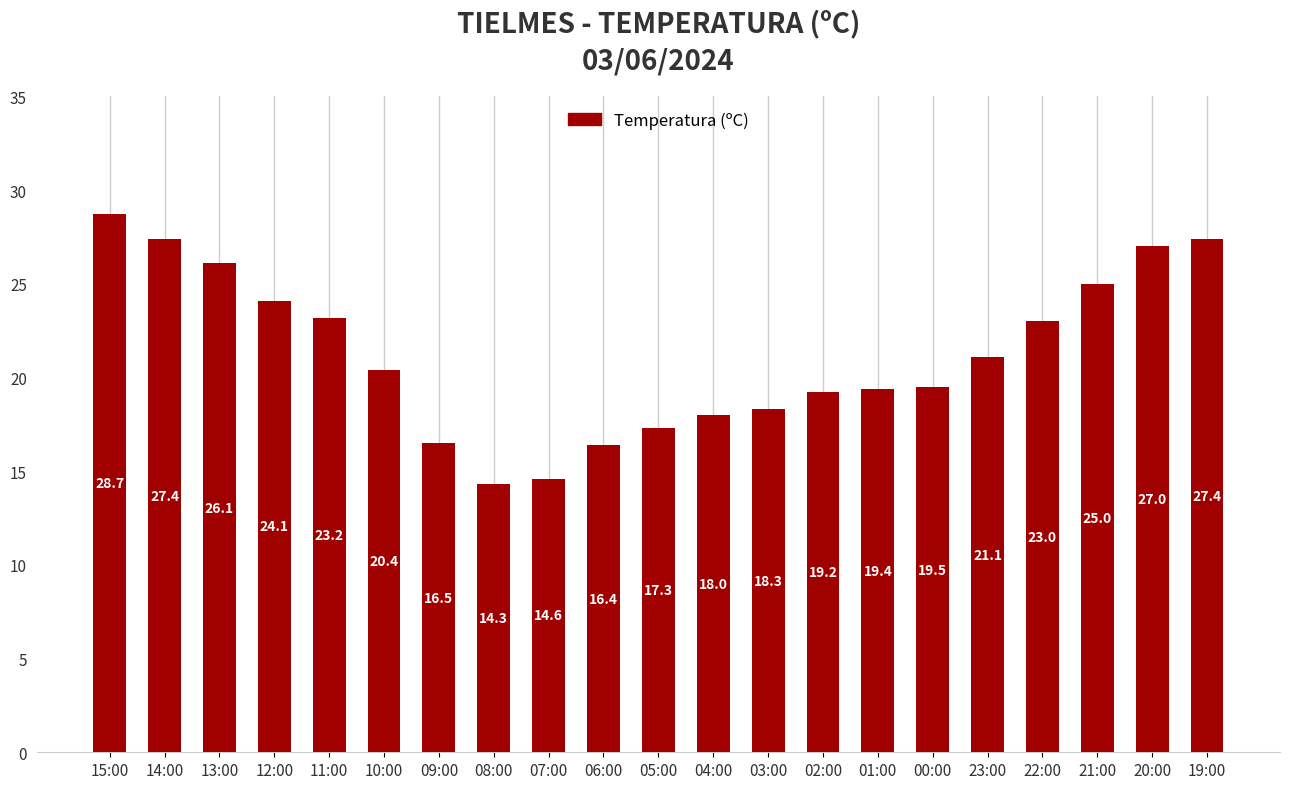

What is the sum of the values at 03:00 and 14:00?

45.7